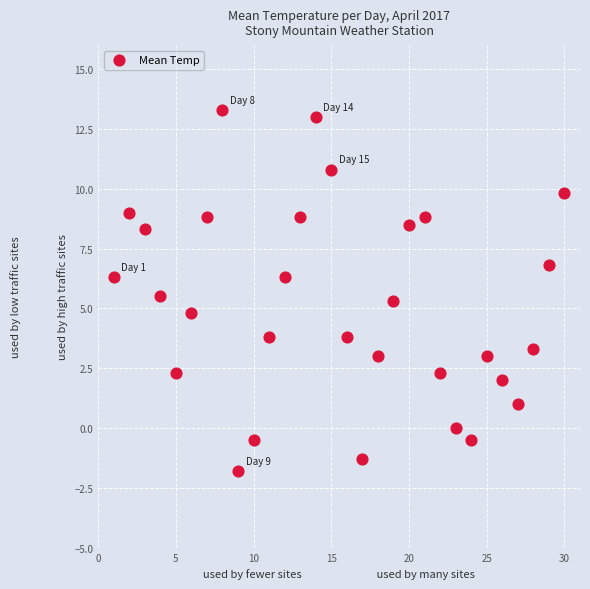

What is the range of Y values (max minus min)?

15.1